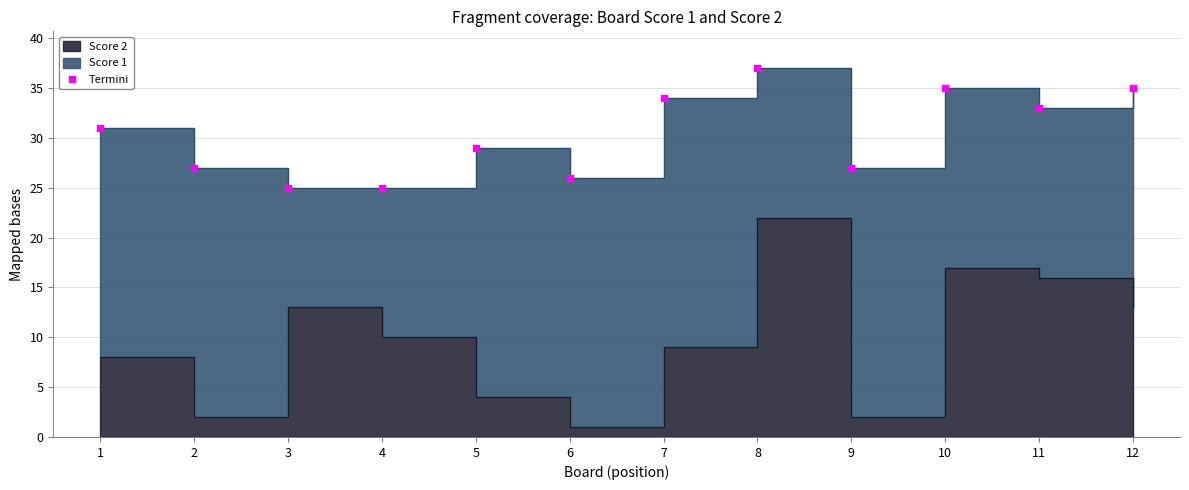

What is the ratio of the value at 9 to the value at 6?

1.0